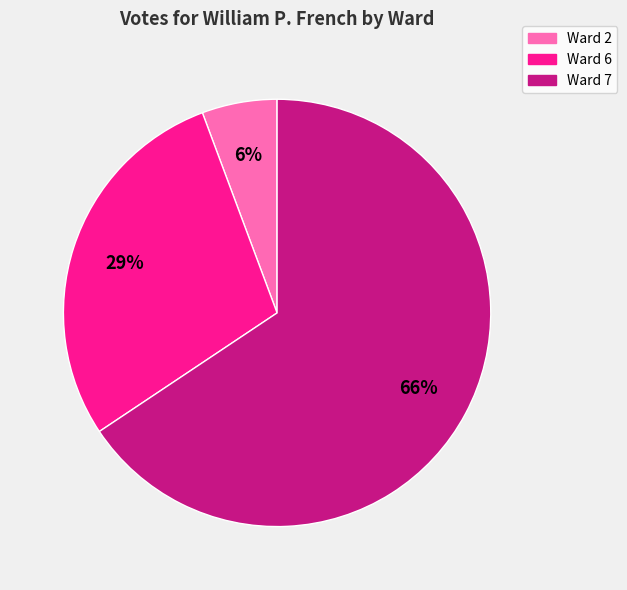

Is the sum of Ward 7 and Ward 6 greater than half?

Yes